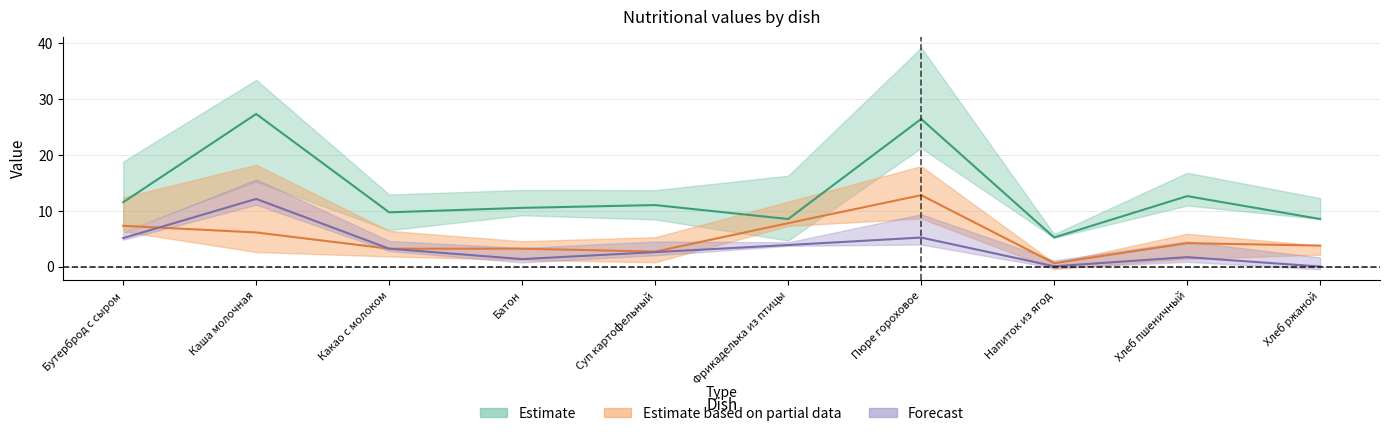

What is the value of the Белки point at the 6th from the left?

7.8